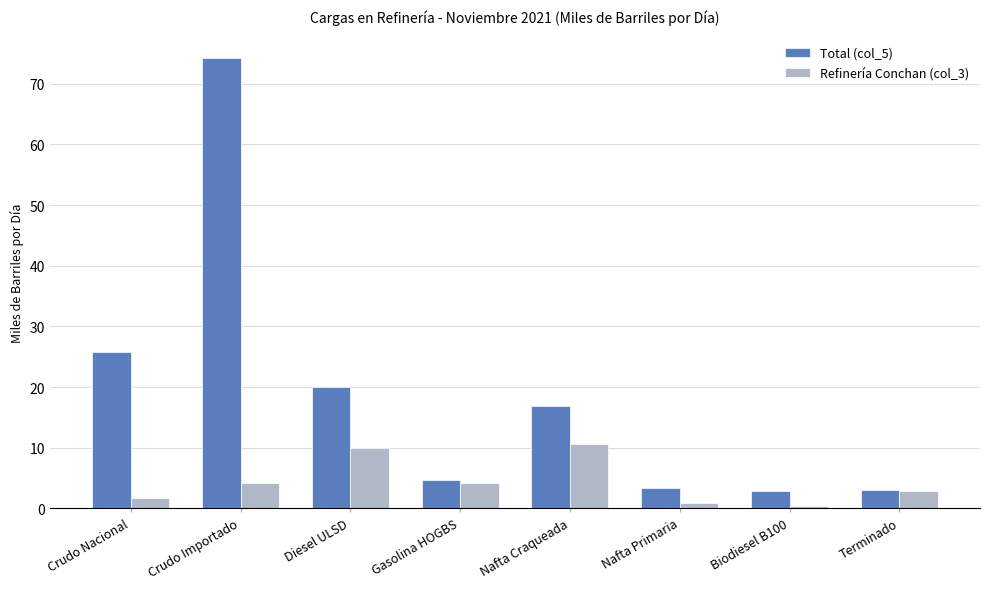

At which category is the sum across all series the highest?

Crudo Importado